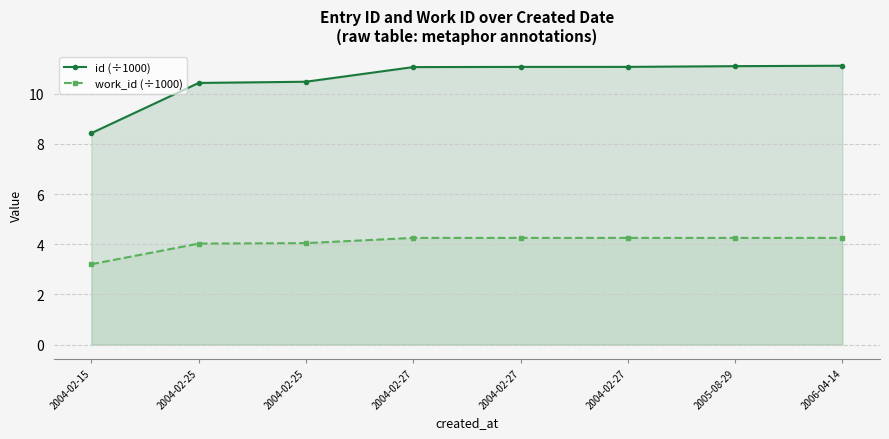

True or false: work_id (÷1000) has a value of 7.1 at 2005-08-29.

False